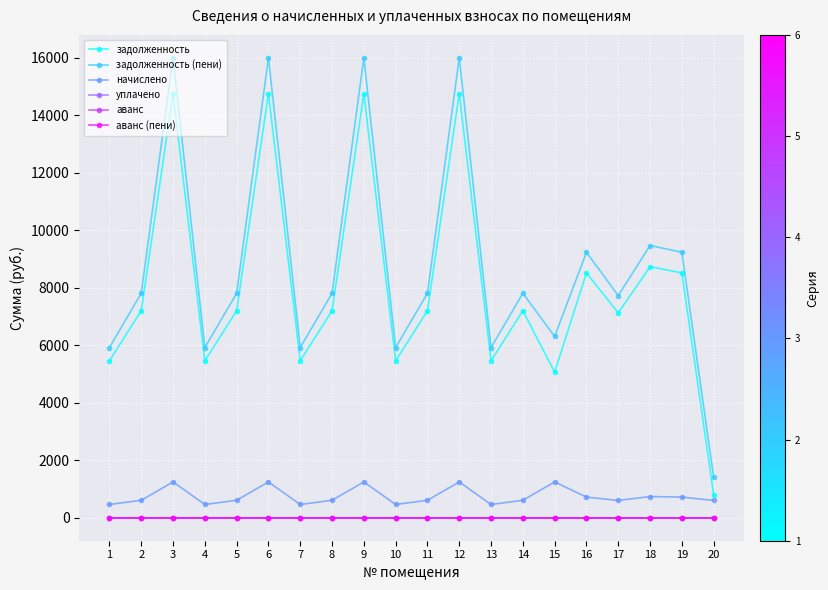

Read the задолженность (пени) value at 16.

9237.8